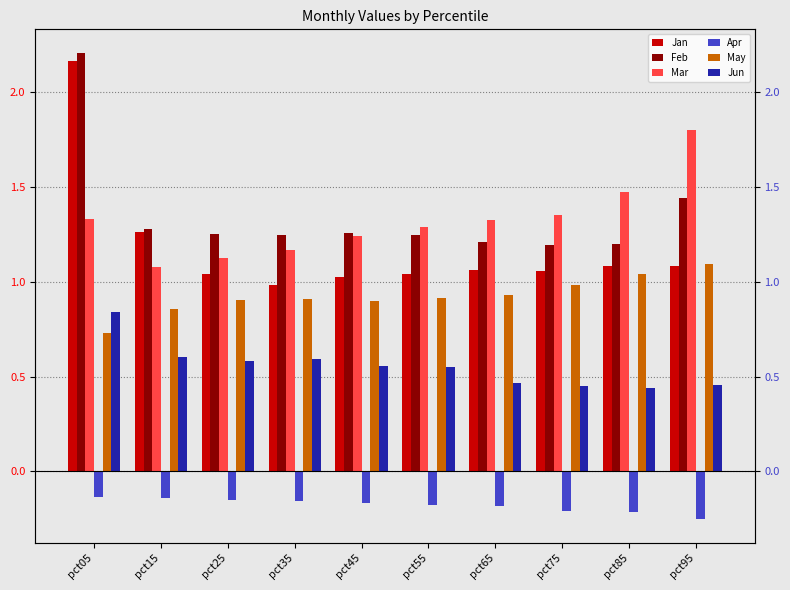

Reading left to right, list all the values displayed in this chart.

Jan: 2.2	1.3	1.0	1.0	1.0	1.0	1.1	1.1	1.1	1.1
Feb: 2.2	1.3	1.3	1.2	1.3	1.2	1.2	1.2	1.2	1.4
Mar: 1.3	1.1	1.1	1.2	1.2	1.3	1.3	1.4	1.5	1.8
Apr: -0.1	-0.1	-0.1	-0.2	-0.2	-0.2	-0.2	-0.2	-0.2	-0.3
May: 0.7	0.9	0.9	0.9	0.9	0.9	0.9	1.0	1.0	1.1
Jun: 0.8	0.6	0.6	0.6	0.6	0.6	0.5	0.5	0.4	0.5